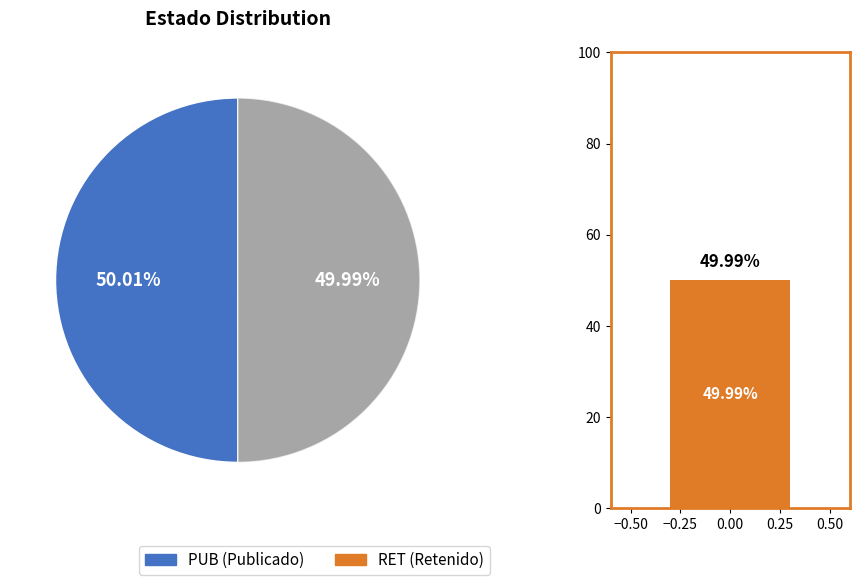

What is the largest slice in the pie chart?

PUB